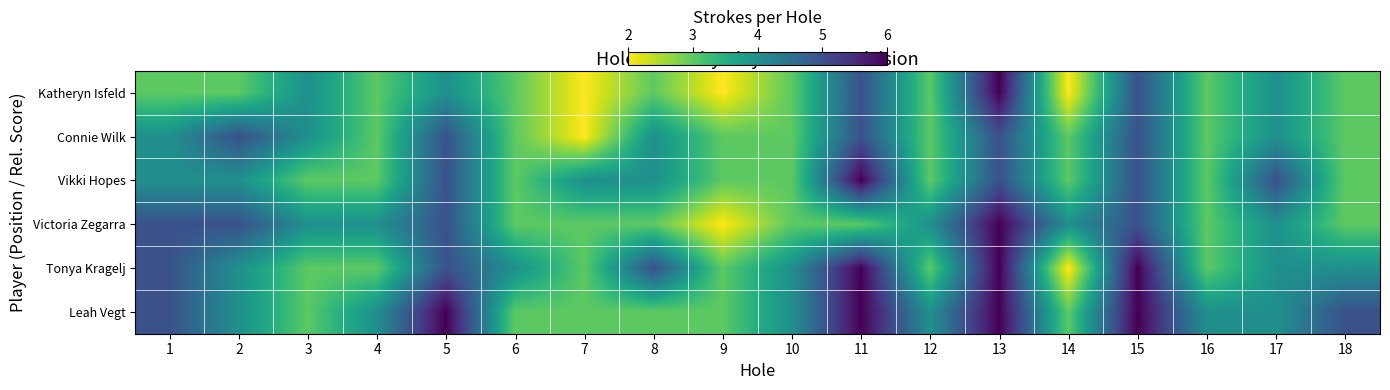

Reading left to right, list all the values displayed in this chart.

Katheryn Isfeld: 1=3	2=3	3=4	4=3	5=4	6=3	7=2	8=3	9=2	10=3	11=5	12=3	13=6	14=2	15=5	16=3	17=4	18=3
Connie Wilk: 1=4	2=5	3=4	4=3	5=5	6=3	7=2	8=4	9=3	10=3	11=5	12=3	13=5	14=3	15=5	16=3	17=4	18=3
Vikki Hopes: 1=4	2=4	3=3	4=3	5=5	6=3	7=4	8=4	9=3	10=3	11=6	12=3	13=5	14=3	15=5	16=3	17=5	18=3
Victoria Zegarra: 1=5	2=5	3=4	4=4	5=5	6=3	7=3	8=3	9=2	10=3	11=3	12=4	13=6	14=4	15=5	16=3	17=4	18=3
Tonya Kragelj: 1=5	2=4	3=3	4=3	5=5	6=4	7=3	8=5	9=3	10=4	11=6	12=3	13=6	14=2	15=6	16=3	17=4	18=4
Leah Vegt: 1=5	2=4	3=3	4=4	5=6	6=3	7=3	8=3	9=3	10=4	11=6	12=4	13=6	14=3	15=6	16=4	17=4	18=5